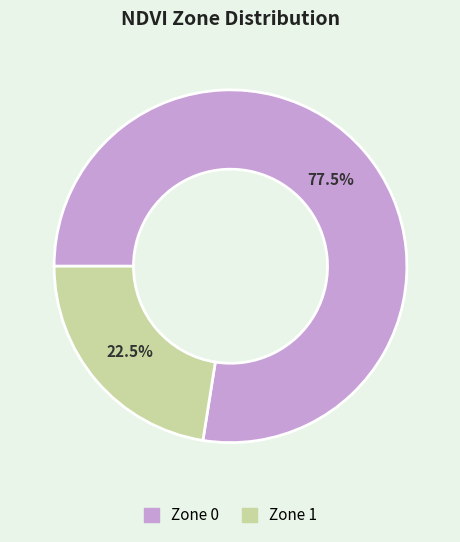

Is there any slice that represents more than half of the pie?

Yes